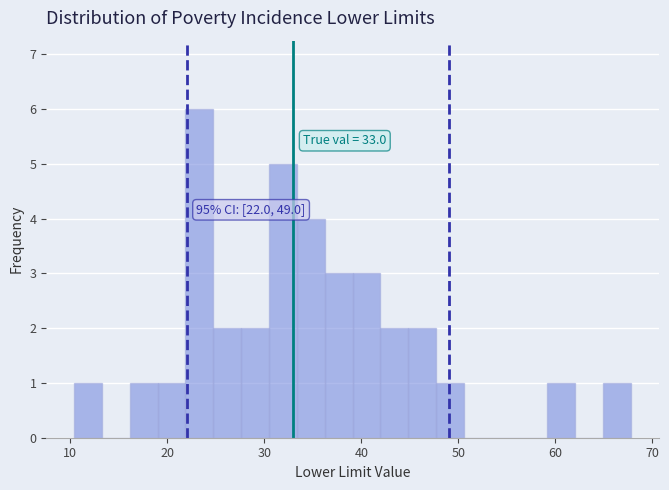

Around what value on the x-axis is the tallest bar? Give the approximate position of its centre, as read against the axis.

23